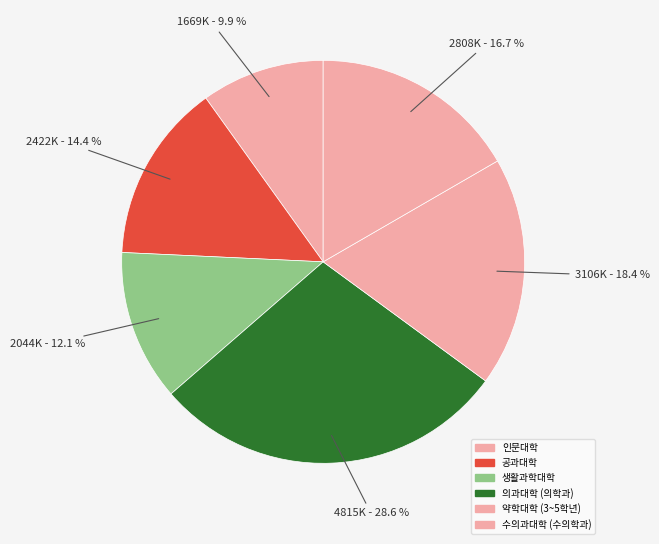

Count the number of slices in the pie.

6